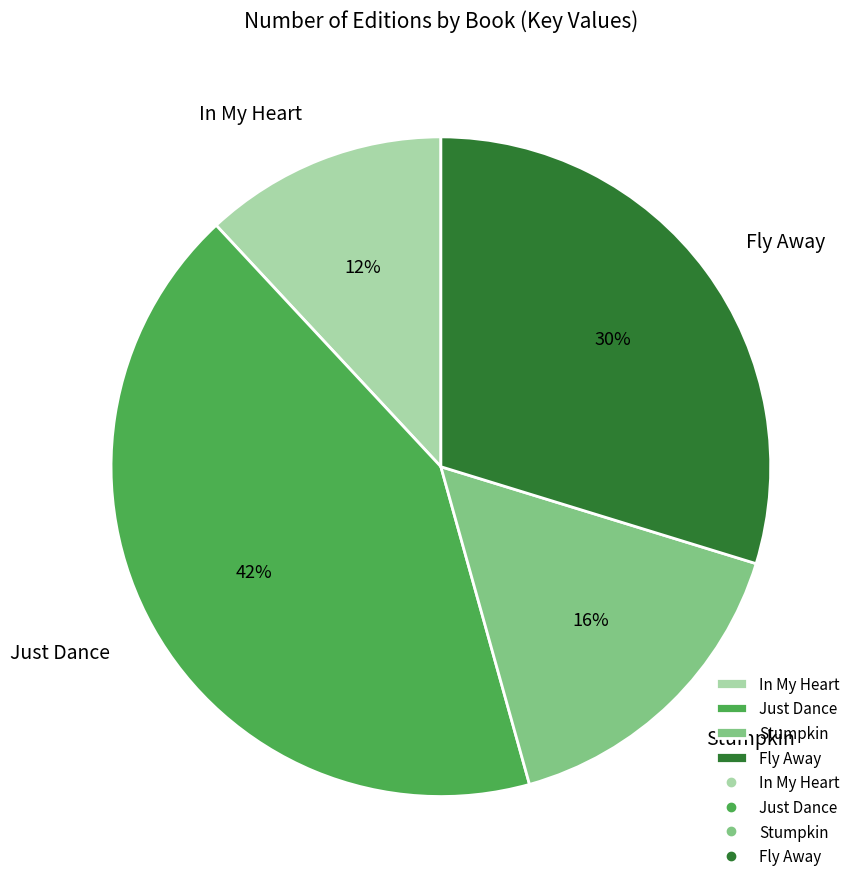

Which slice is the smallest?

In My Heart